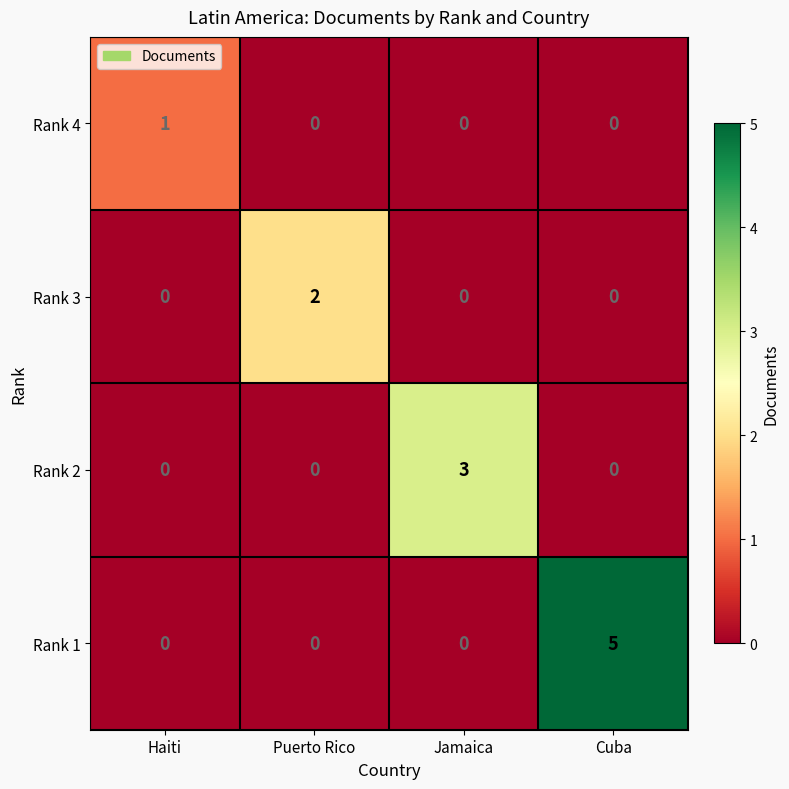

What is the total value across all series at Jamaica?

3